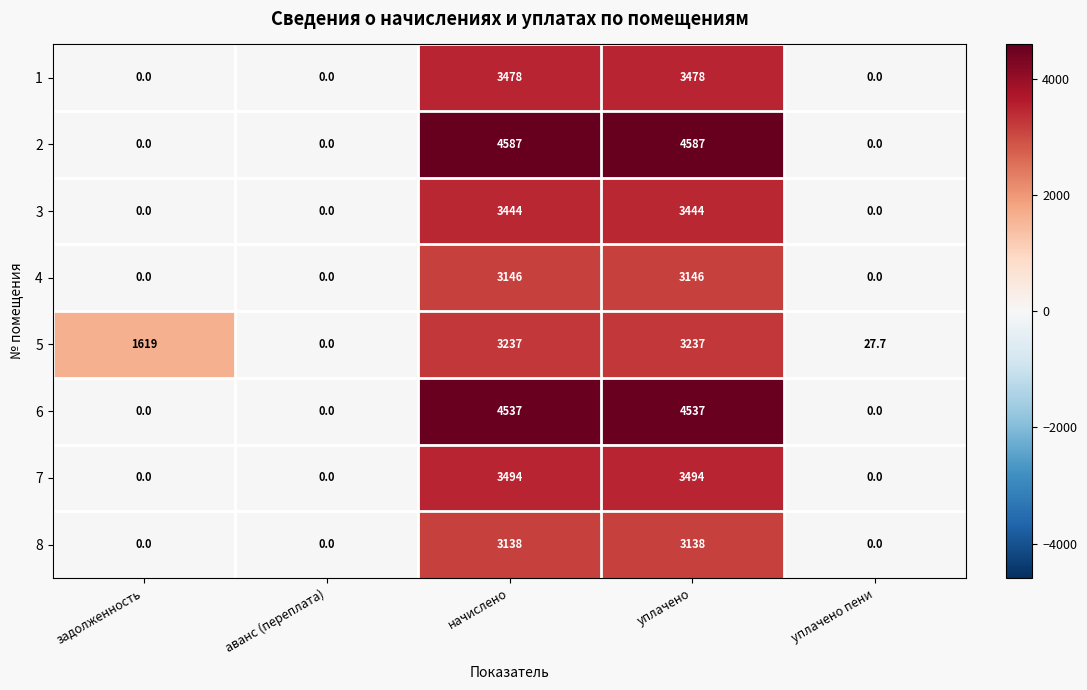

Which category has the lowest value in the 5 series?

аванс (переплата)